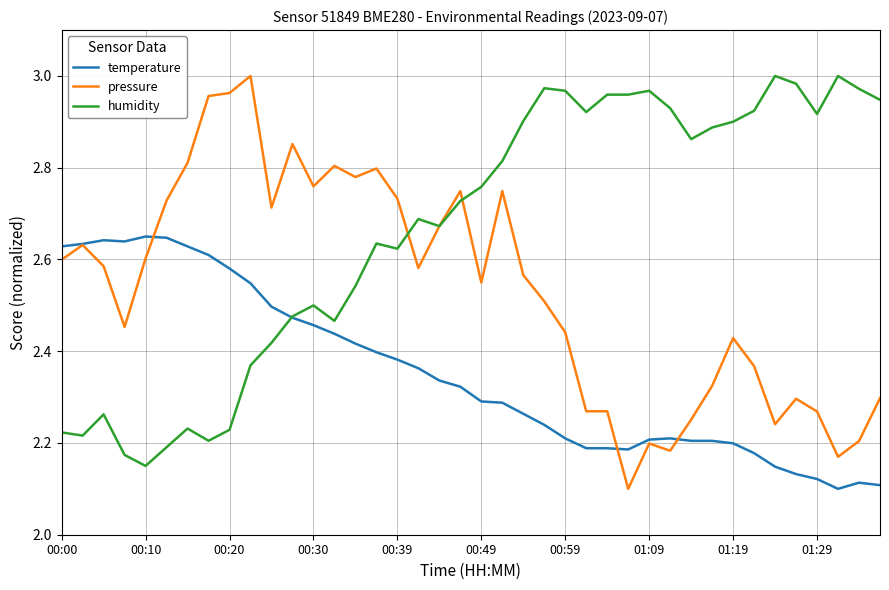

List the series in order of their overall mean, lowest first.

temperature, pressure, humidity